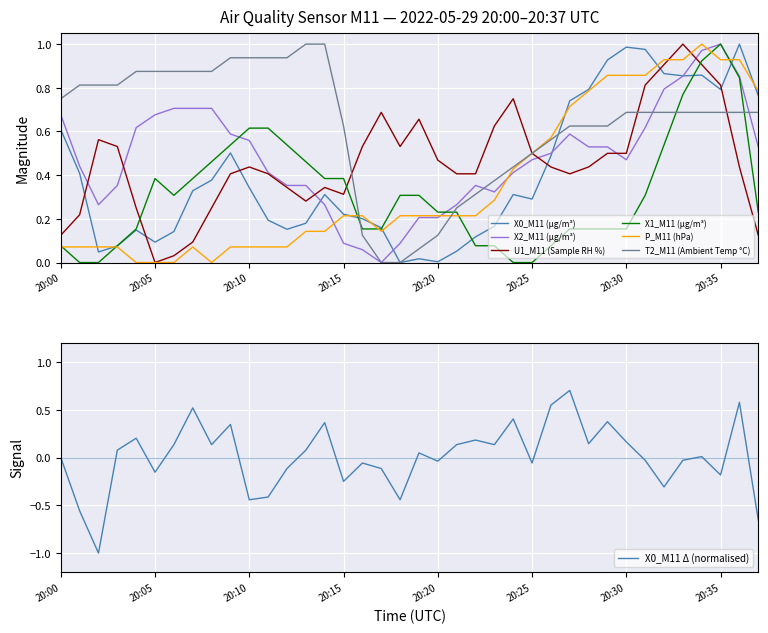

Is the value of X1_M11 (μg/m³) at 20:33 greater than the value of X2_M11 (μg/m³) at 20:13?

Yes